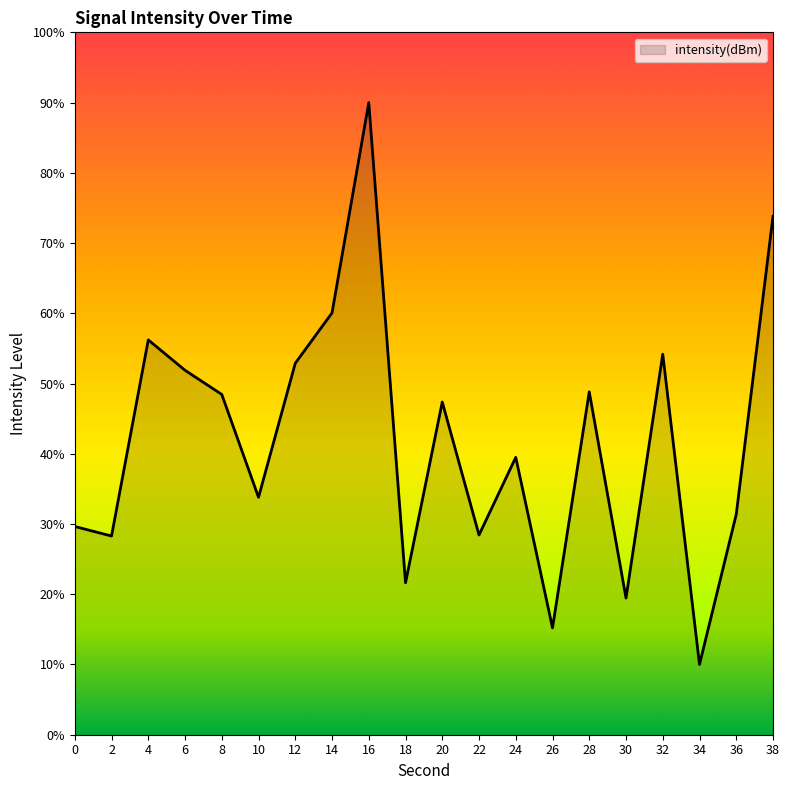

What is the difference between the maximum and minimum values?

80.0